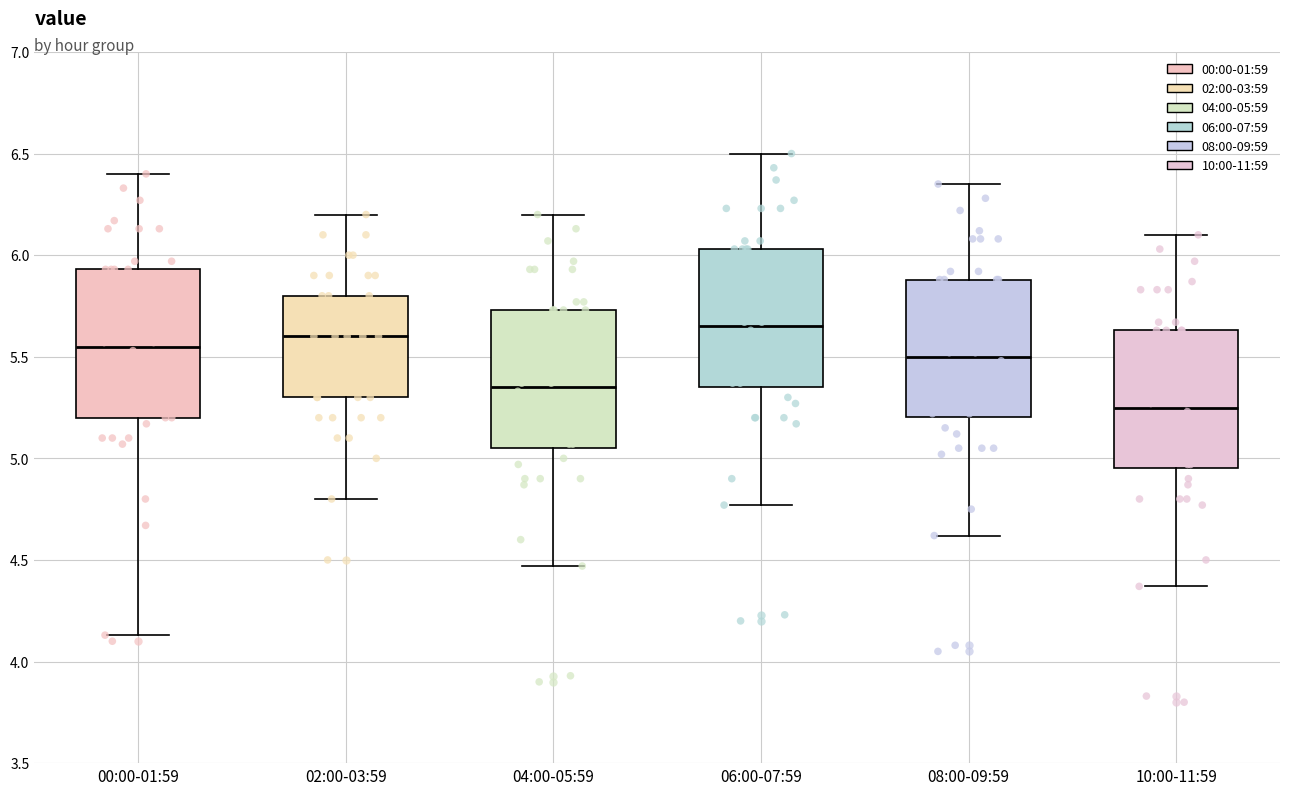

Reading left to right, transcribe this box plot: for each box, give where its median line is, the range the box spans, and where its two whiskers end, as read against the y-axis. The values are not printed on the chart, so give them approximately, as read against the axis.

00:00-01:59: median 5.55, box 5.20 to 5.95, whiskers 4.15 to 6.40
02:00-03:59: median 5.60, box 5.30 to 5.80, whiskers 4.80 to 6.20
04:00-05:59: median 5.35, box 5.05 to 5.75, whiskers 4.45 to 6.20
06:00-07:59: median 5.65, box 5.35 to 6.05, whiskers 4.75 to 6.50
08:00-09:59: median 5.50, box 5.20 to 5.90, whiskers 4.60 to 6.35
10:00-11:59: median 5.25, box 4.95 to 5.65, whiskers 4.35 to 6.10